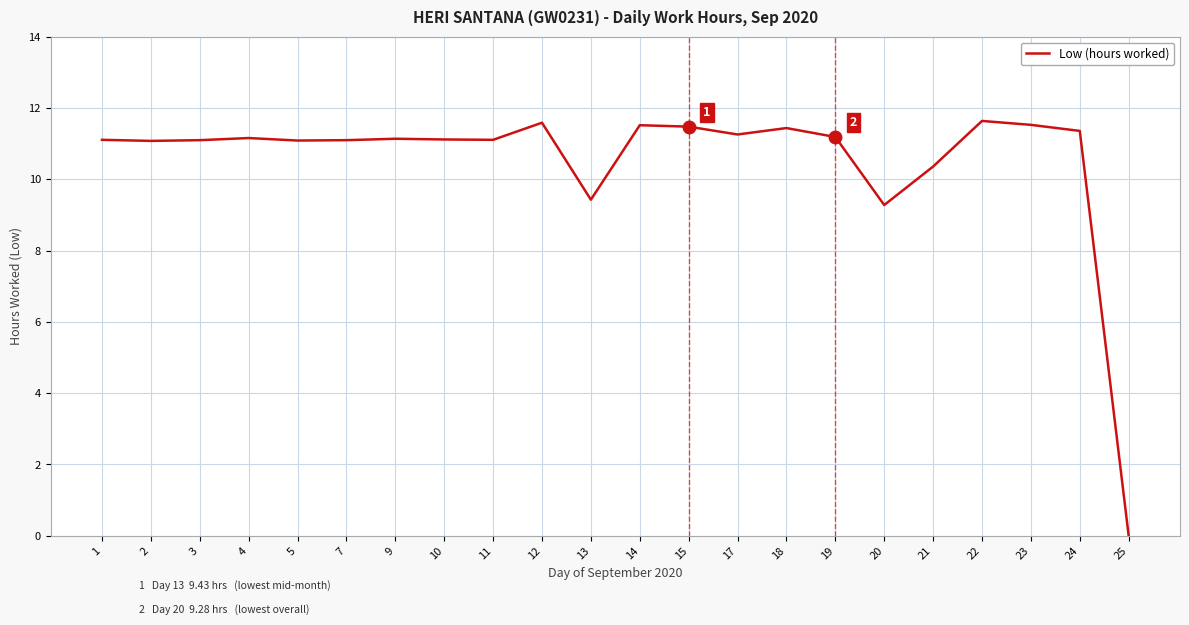

Does the chart display data point markers on the line(s)?

No